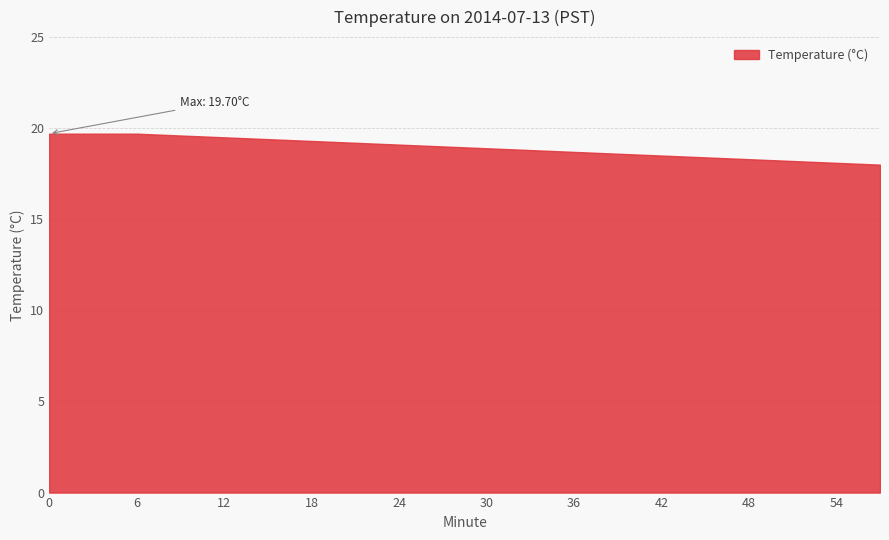

At which label is the value closest to 18?

57